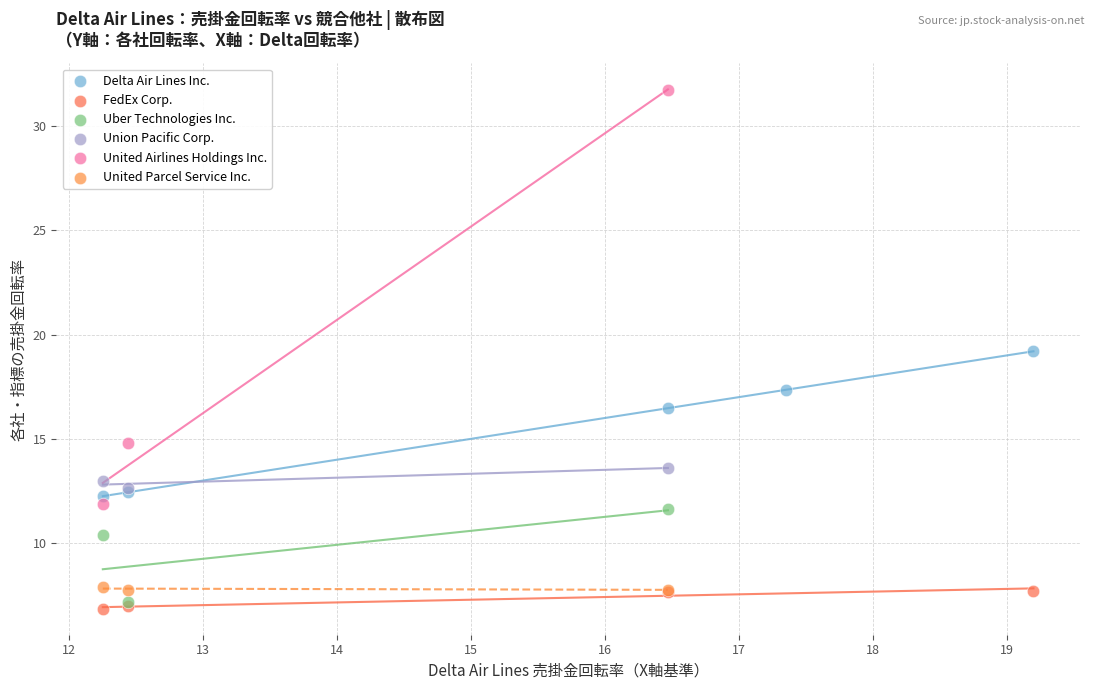

Which series contains the highest Y value?

United Airlines Holdings Inc.